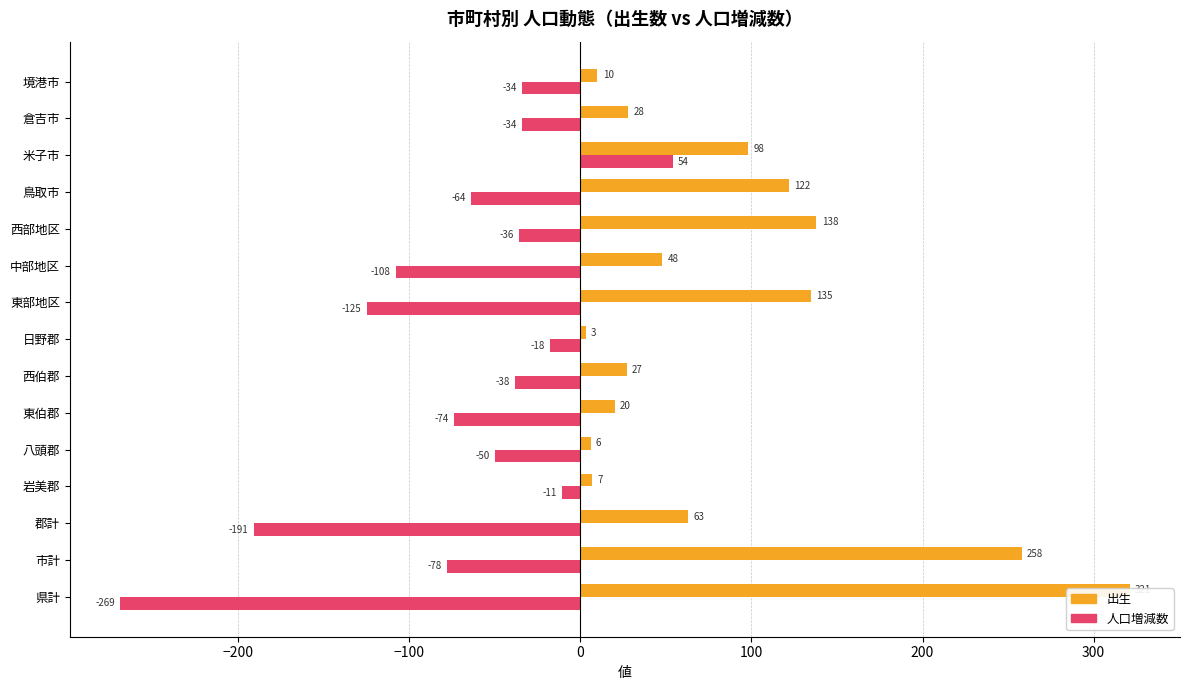

True or false: 出生 has a value of 28 at 鳥取市.

False